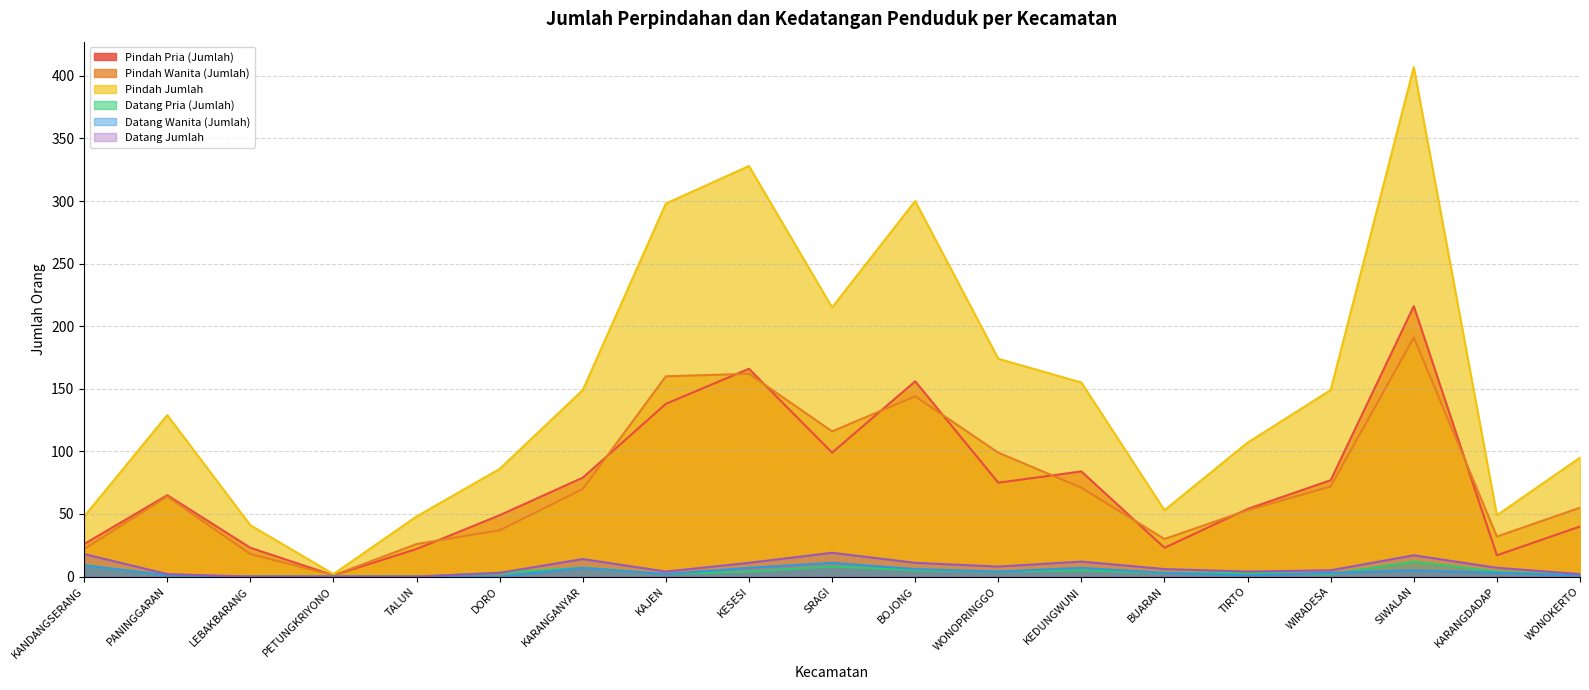

Count the number of categories in the chart.

19